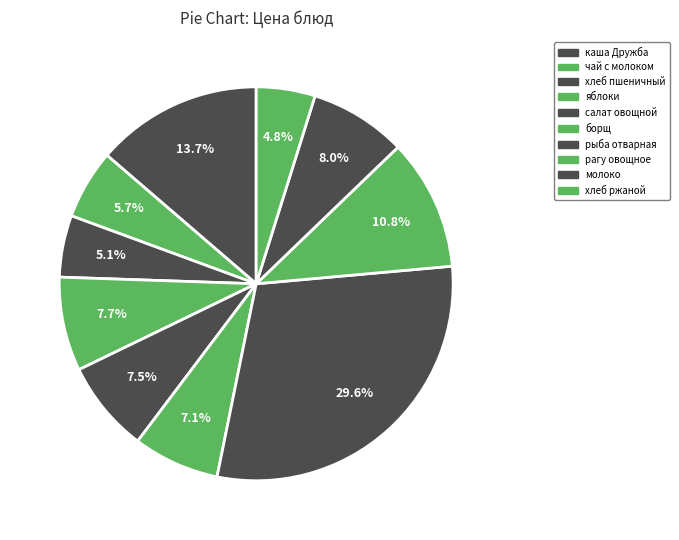

How many segments does this pie chart have?

10